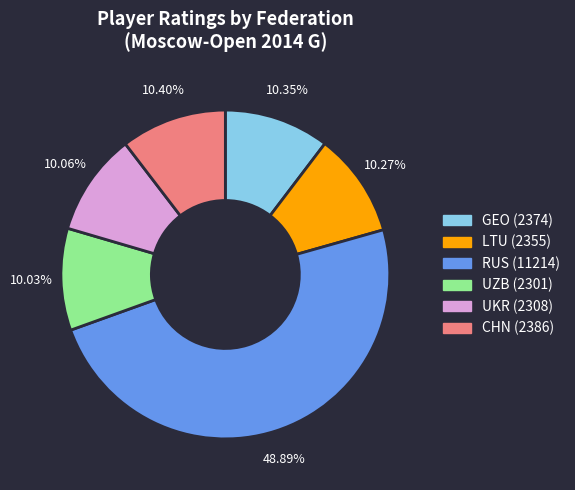

What percentage is the UKR slice, to the nearest percent?

10%